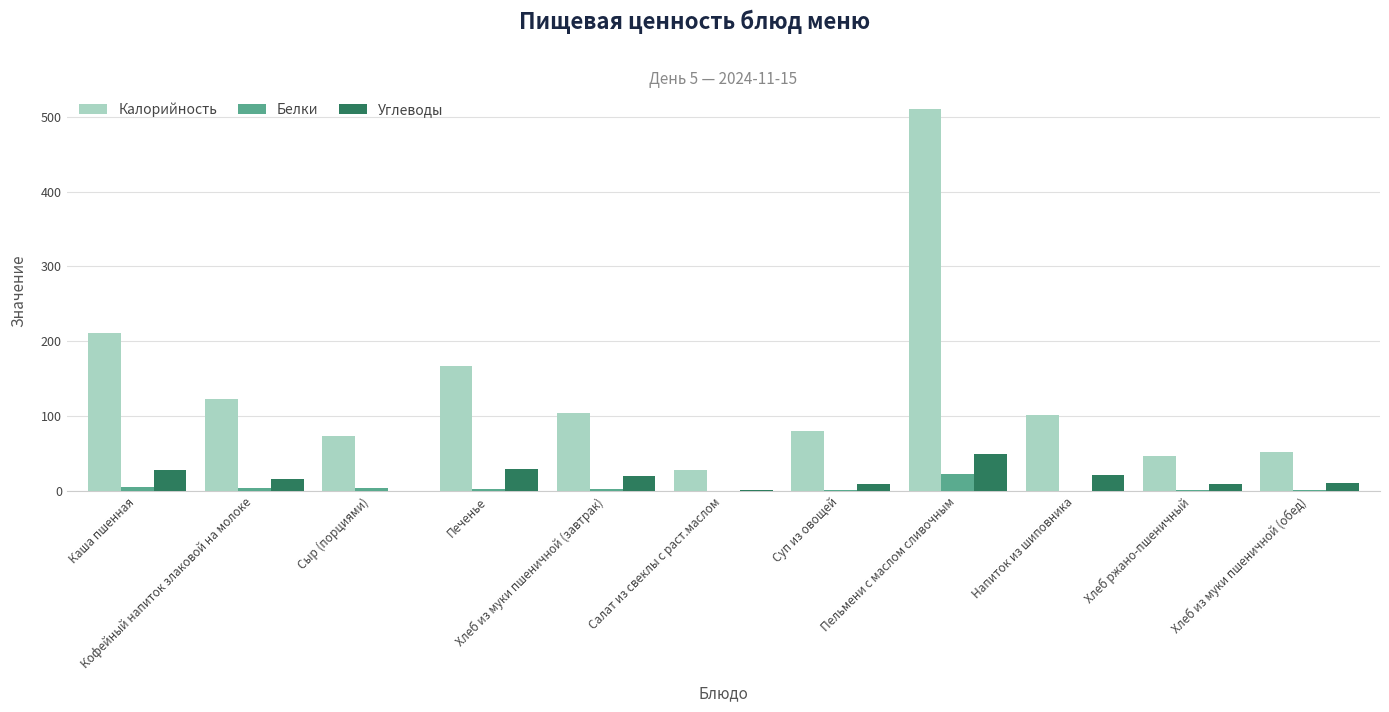

Are the bars horizontal?

No